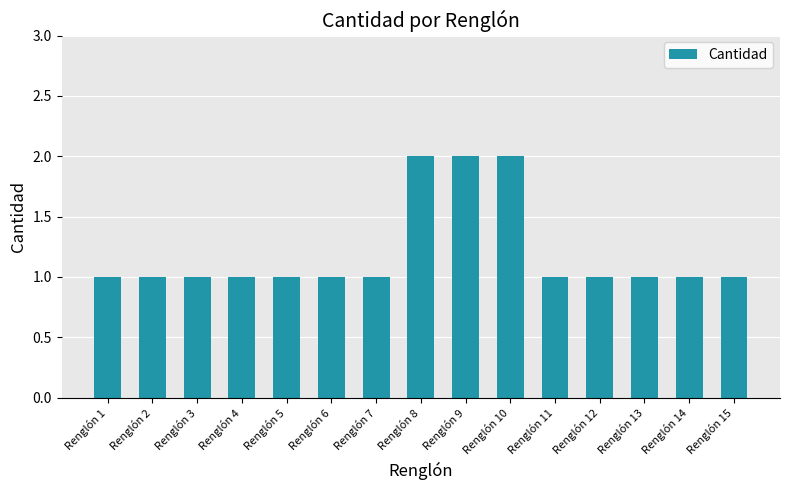

What is the sum of the values at Renglón 9 and Renglón 8?

4